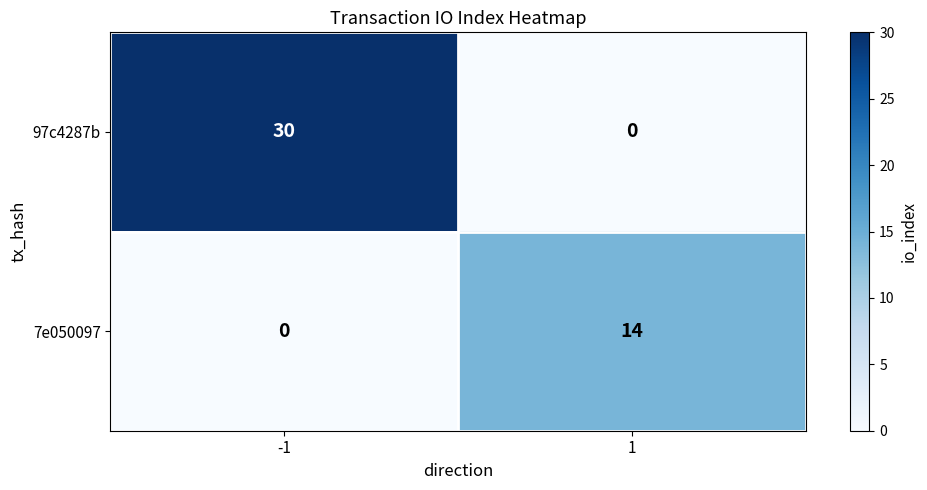

Is it true that 7e050097 equals 10 at 1?

False